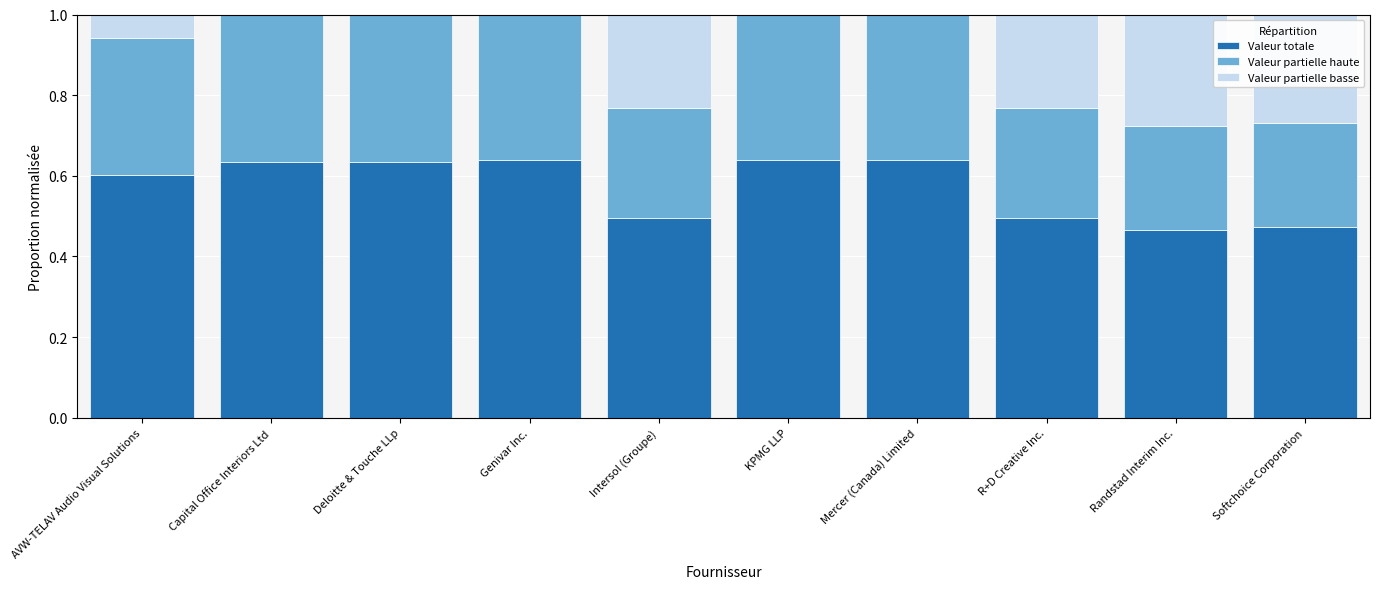

How many distinct data groups are displayed?

3